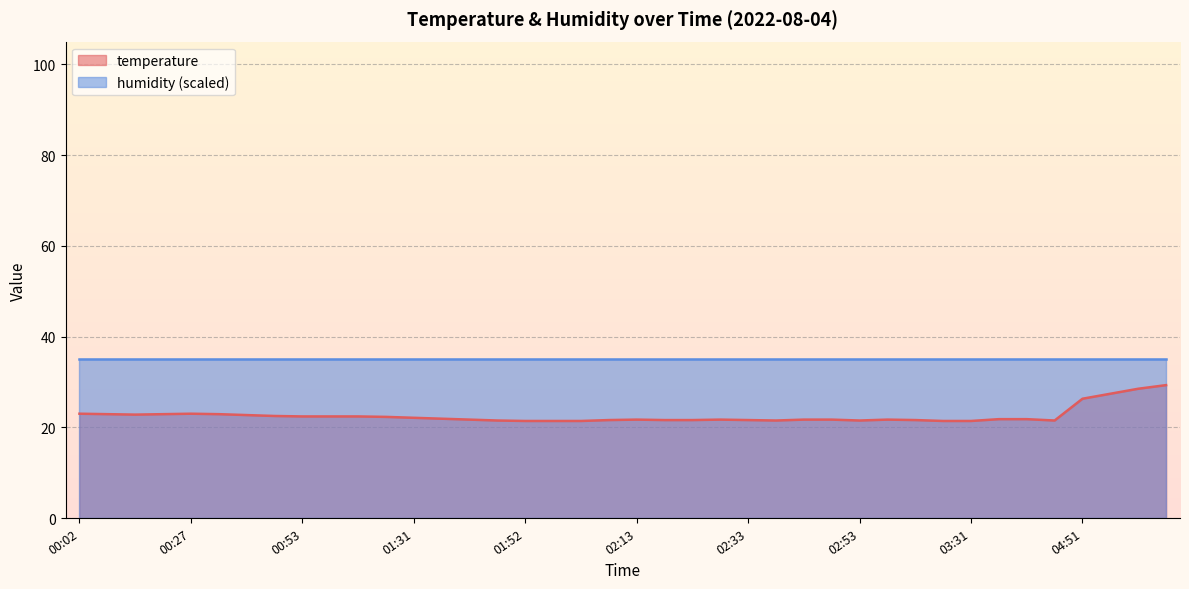

What is the maximum value shown in the chart?

35.0